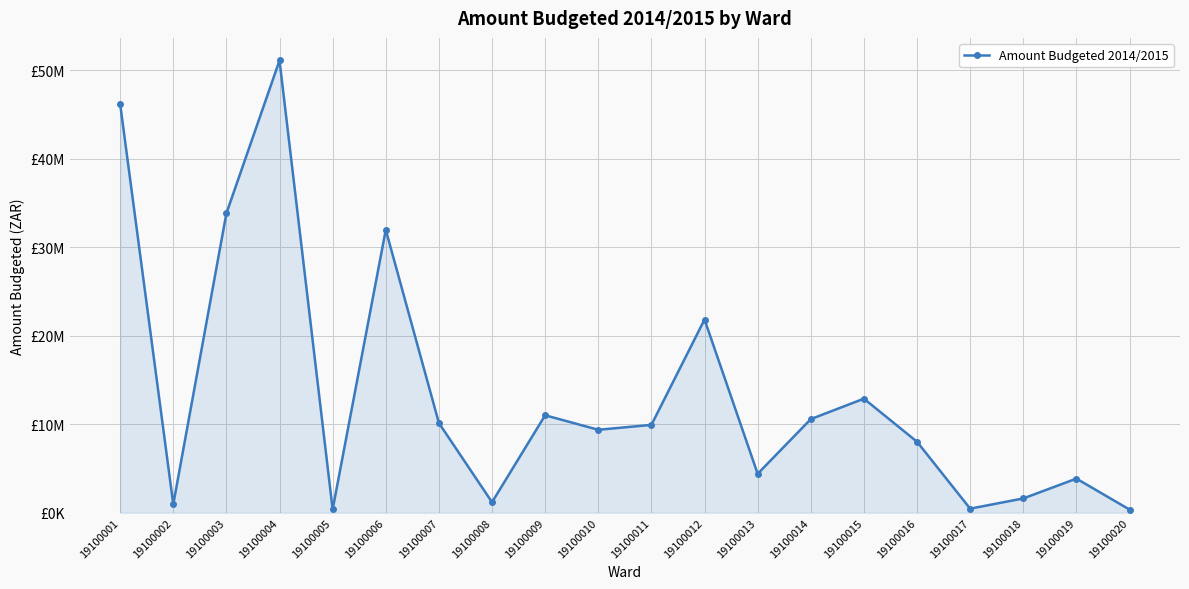

Does the chart have visible grid lines?

Yes